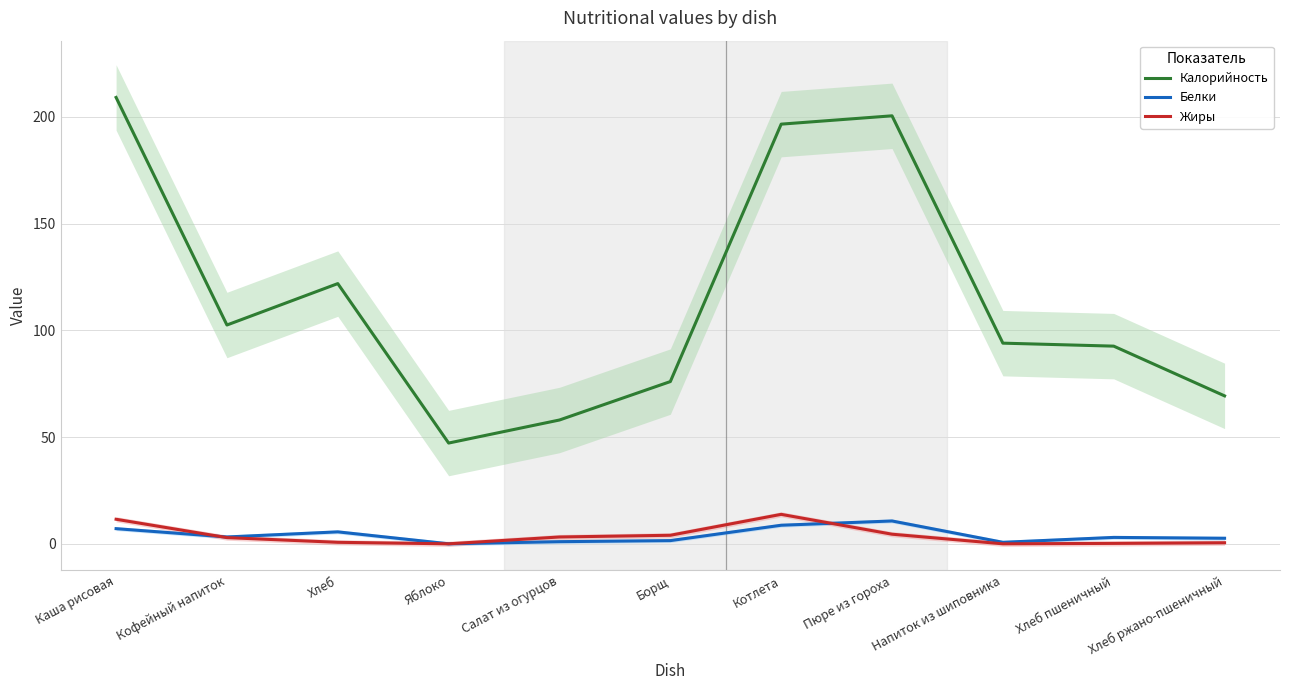

What is the total value across all series at Пюре из гороха?

215.7